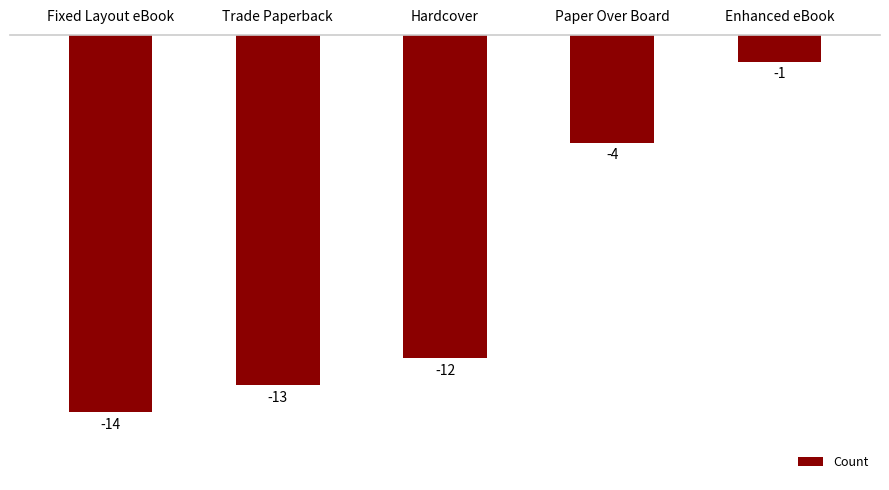

At which label is the value closest to -7?

Paper Over Board